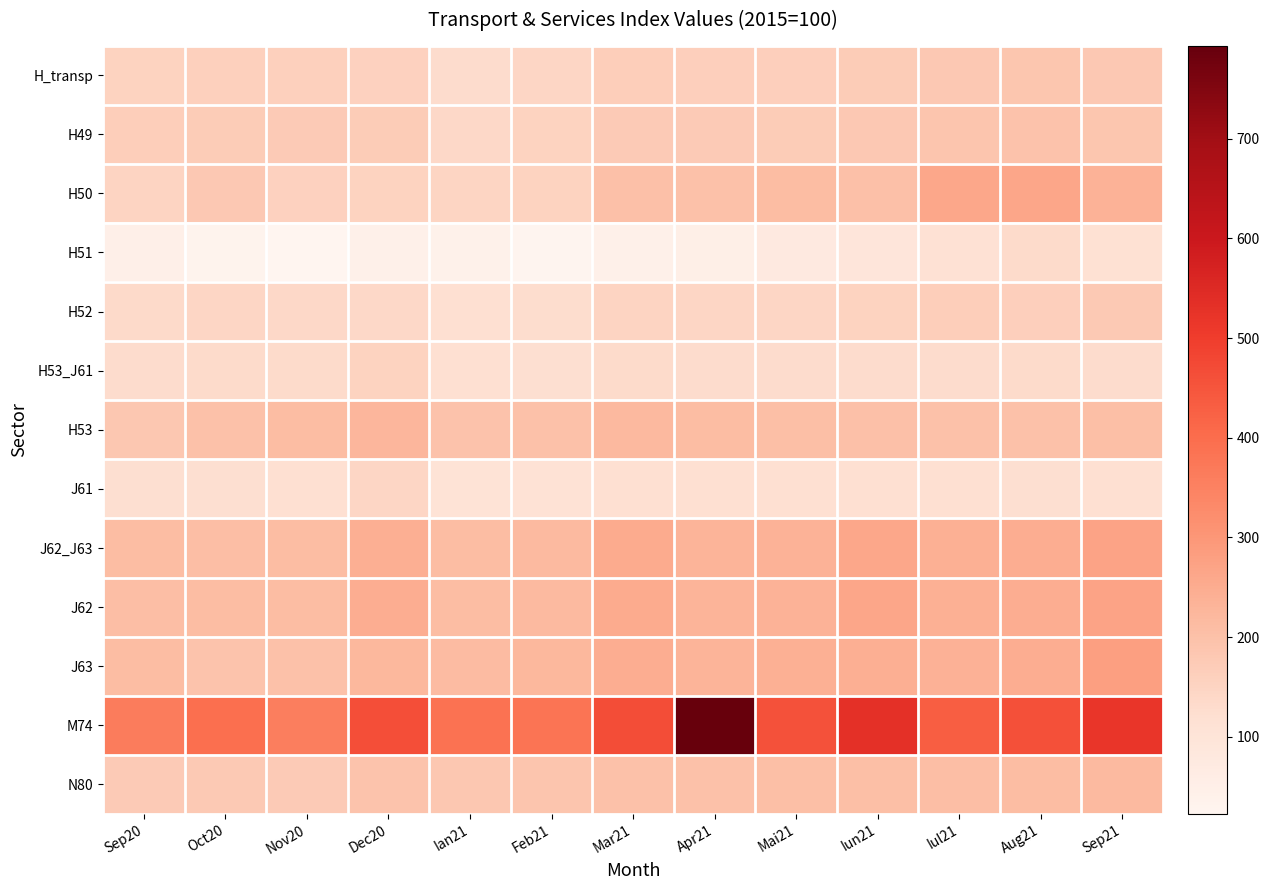

Reading right to left, what are all the values shown in this chart?

H_transp: Sep21=181.8	Aug21=185.8	Iul21=182.2	Iun21=171.0	Mai21=161.3	Apr21=162.2	Mar21=165.2	Feb21=143.3	Ian21=129.1	Dec20=158.1	Nov20=159.3	Oct20=159.6	Sep20=153.2
H49: Sep21=186.5	Aug21=195.2	Iul21=190.9	Iun21=180.9	Mai21=171.0	Apr21=174.1	Mar21=176.1	Feb21=154.9	Ian21=137.9	Dec20=171.0	Nov20=174.4	Oct20=171.9	Sep20=165.4
H50: Sep21=234.5	Aug21=265.5	Iul21=261.7	Iun21=202.4	Mai21=210.0	Apr21=199.3	Mar21=202.7	Feb21=154.6	Ian21=146.2	Dec20=154.5	Nov20=157.3	Oct20=180.1	Sep20=151.5
H51: Sep21=115.4	Aug21=133.6	Iul21=110.4	Iun21=93.0	Mai21=74.2	Apr21=51.5	Mar21=45.9	Feb21=27.6	Ian21=41.7	Dec20=45.1	Nov20=22.8	Oct20=32.8	Sep20=48.2
H52: Sep21=176.3	Aug21=162.6	Iul21=164.4	Iun21=153.0	Mai21=144.4	Apr21=143.4	Mar21=151.0	Feb21=127.7	Ian21=116.9	Dec20=139.1	Nov20=137.5	Oct20=143.2	Sep20=134.8
H53_J61: Sep21=129.8	Aug21=132.4	Iul21=129.5	Iun21=130.0	Mai21=130.5	Apr21=130.1	Mar21=132.2	Feb21=121.3	Ian21=118.4	Dec20=154.8	Nov20=131.2	Oct20=132.8	Sep20=129.0
H53: Sep21=204.0	Aug21=198.4	Iul21=198.3	Iun21=202.1	Mai21=203.7	Apr21=210.9	Mar21=218.9	Feb21=198.1	Ian21=195.8	Dec20=224.8	Nov20=211.1	Oct20=198.0	Sep20=184.8
J61: Sep21=117.5	Aug21=121.4	Iul21=118.1	Iun21=118.1	Mai21=118.4	Apr21=116.7	Mar21=117.9	Feb21=108.6	Ian21=105.6	Dec20=143.2	Nov20=118.0	Oct20=122.1	Sep20=119.8
J62_J63: Sep21=271.3	Aug21=246.4	Iul21=241.1	Iun21=262.7	Mai21=236.4	Apr21=233.0	Mar21=253.0	Feb21=216.7	Ian21=211.8	Dec20=244.2	Nov20=210.6	Oct20=207.9	Sep20=209.4
J62: Sep21=270.3	Aug21=246.4	Iul21=241.4	Iun21=265.0	Mai21=235.8	Apr21=233.2	Mar21=253.5	Feb21=216.0	Ian21=211.4	Dec20=246.5	Nov20=211.9	Oct20=209.5	Sep20=209.2
J63: Sep21=280.6	Aug21=247.0	Iul21=238.9	Iun21=242.6	Mai21=241.6	Apr21=231.2	Mar21=248.4	Feb21=223.3	Ian21=214.8	Dec20=223.5	Nov20=199.0	Oct20=193.7	Sep20=211.6
M74: Sep21=519.0	Aug21=461.4	Iul21=429.1	Iun21=531.6	Mai21=457.9	Apr21=793.2	Mar21=466.5	Feb21=382.2	Ian21=387.8	Dec20=462.9	Nov20=357.0	Oct20=393.3	Sep20=365.8
N80: Sep21=215.5	Aug21=209.4	Iul21=209.3	Iun21=204.8	Mai21=203.8	Apr21=200.3	Mar21=198.4	Feb21=189.6	Ian21=184.2	Dec20=193.1	Nov20=174.8	Oct20=177.3	Sep20=175.2